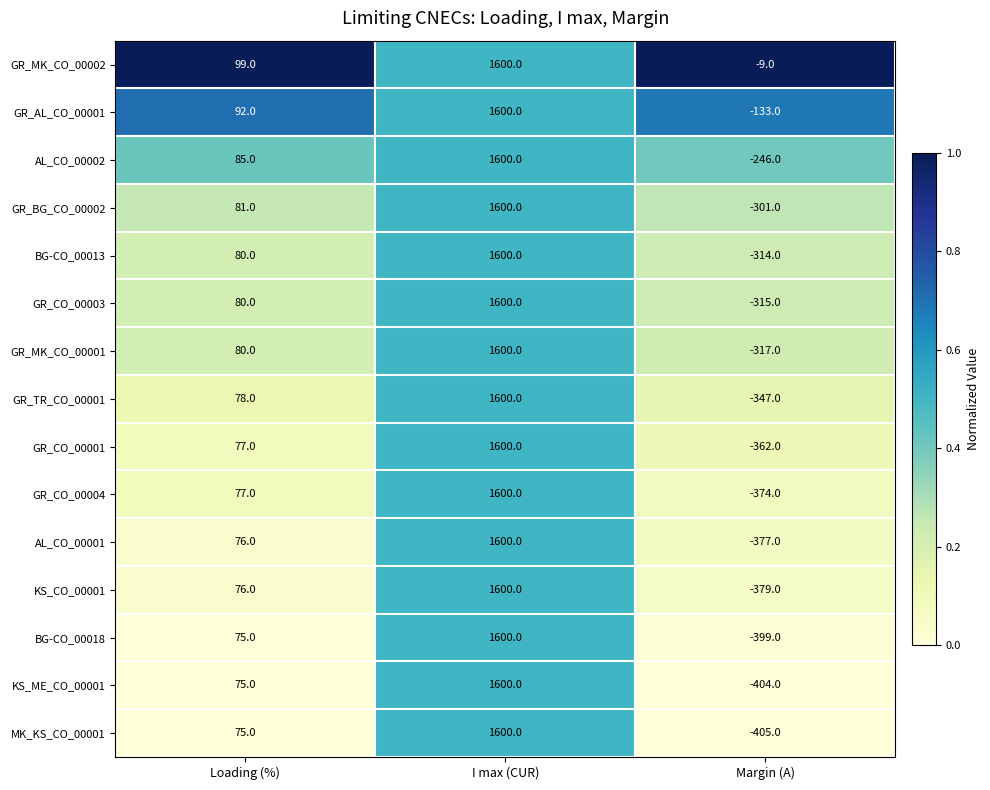

What is the difference between the highest and lowest values at Loading (%)?

24